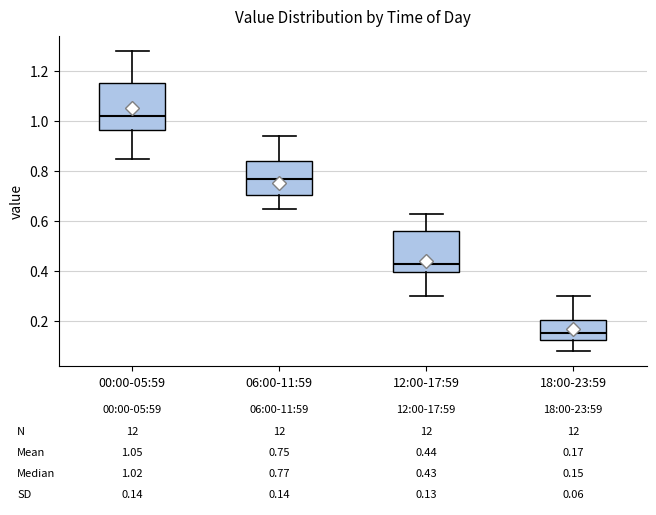

Which box's median line is the highest?

00:00-05:59